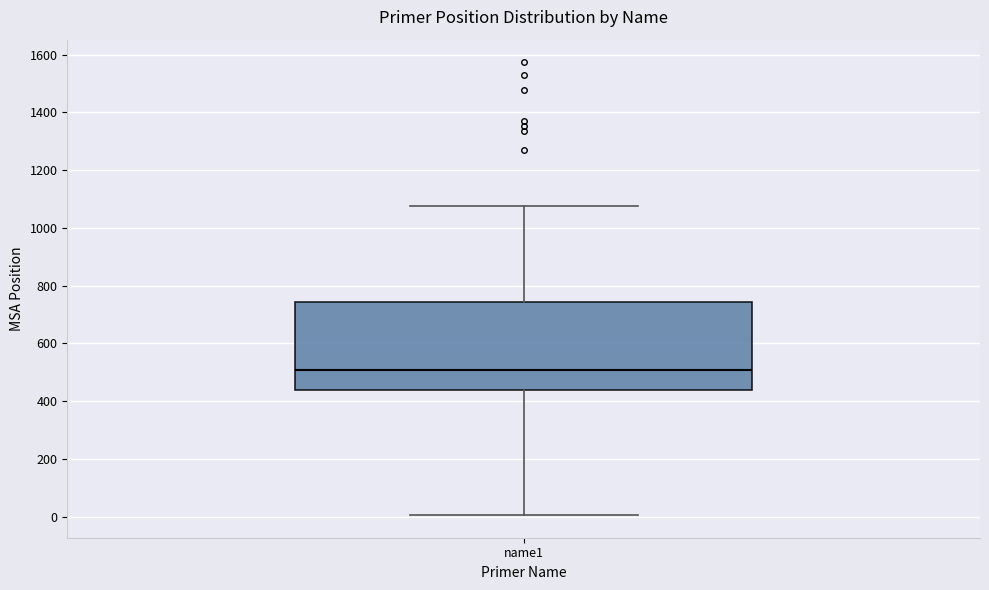

Where is the upper edge of the box for name1 on the y-axis? The values are not printed on the chart, so give them approximately, as read against the axis.

740